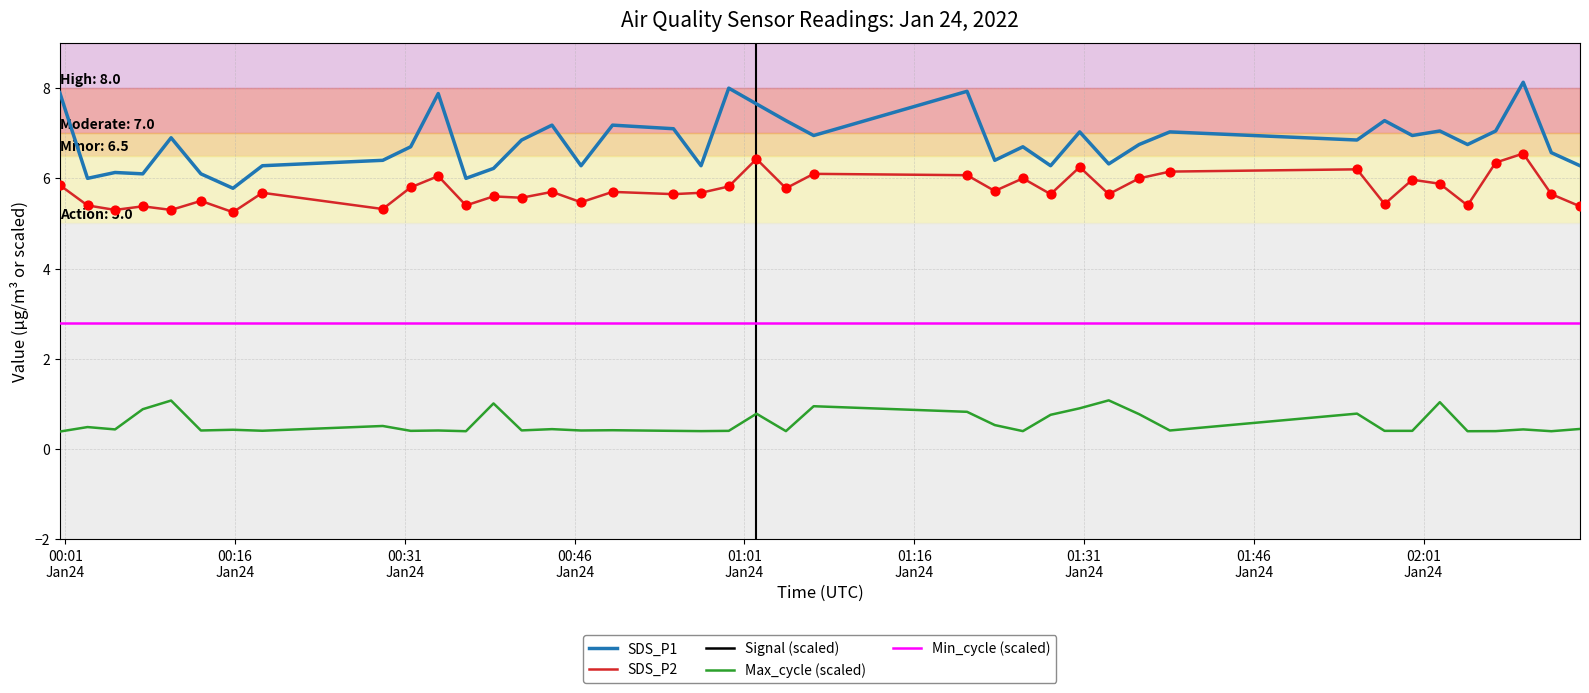

Which series has the largest Y range (max minus min)?

SDS_P1